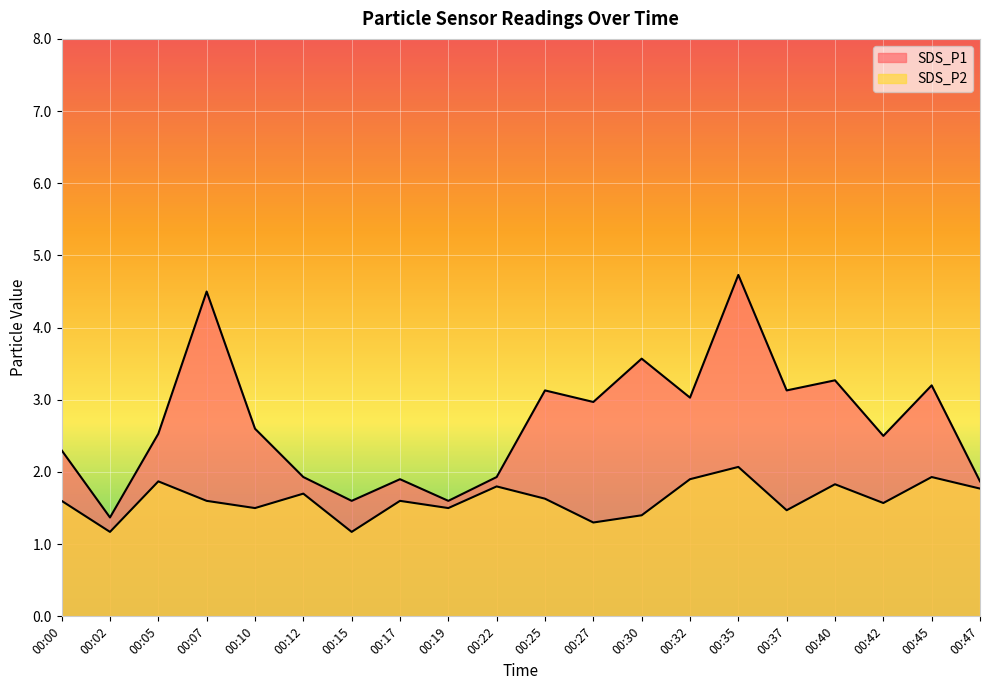

What is the value of the SDS_P1 point at the 5th from the left?

2.6